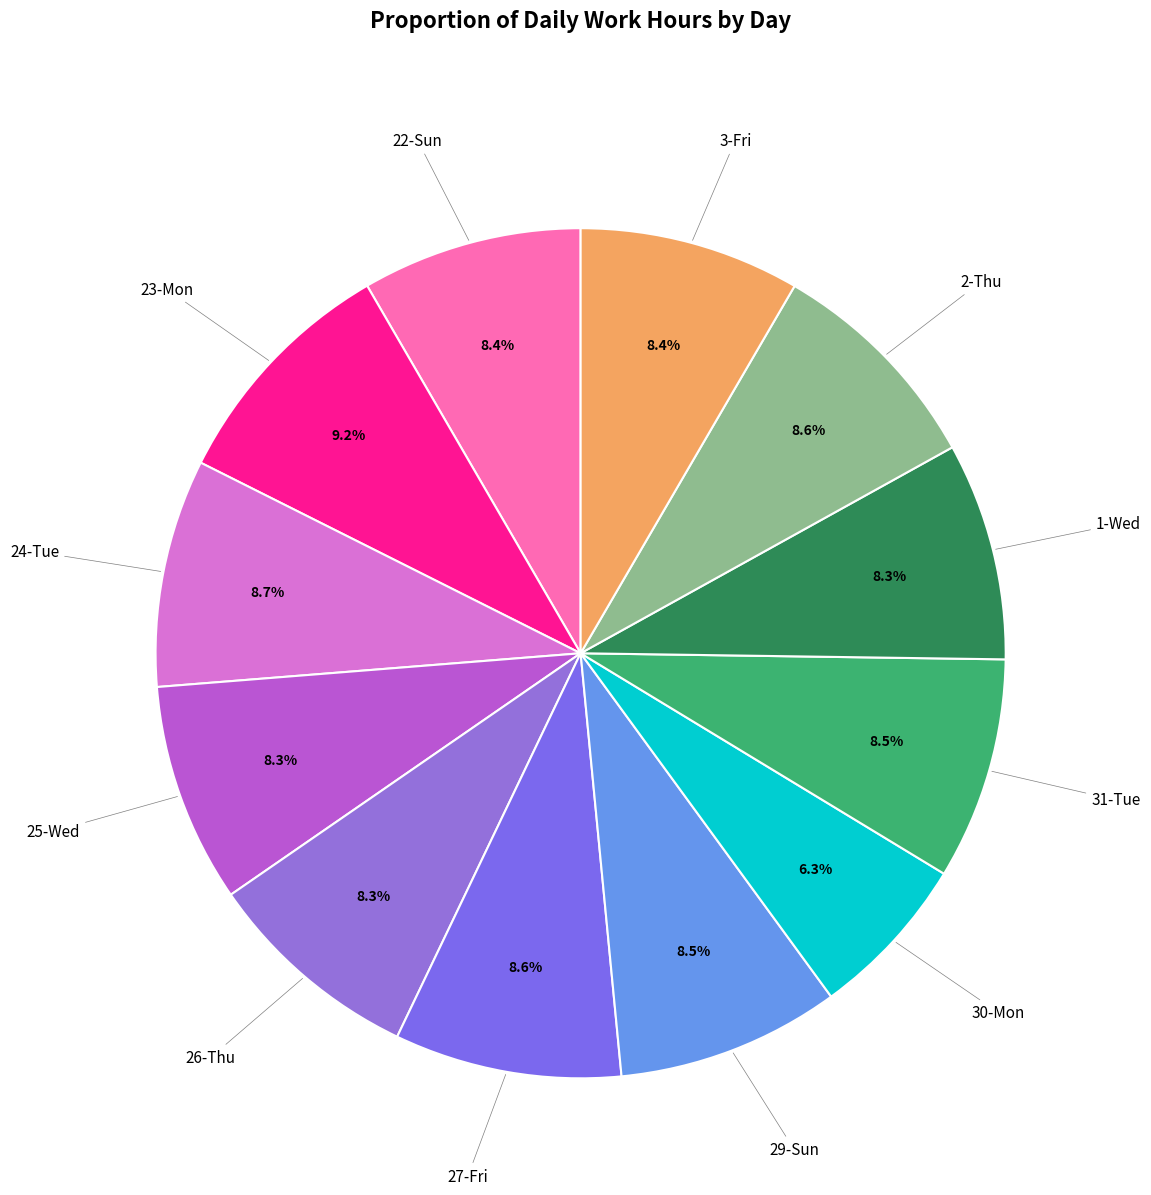

What is the smallest slice in the pie chart?

30-Mon